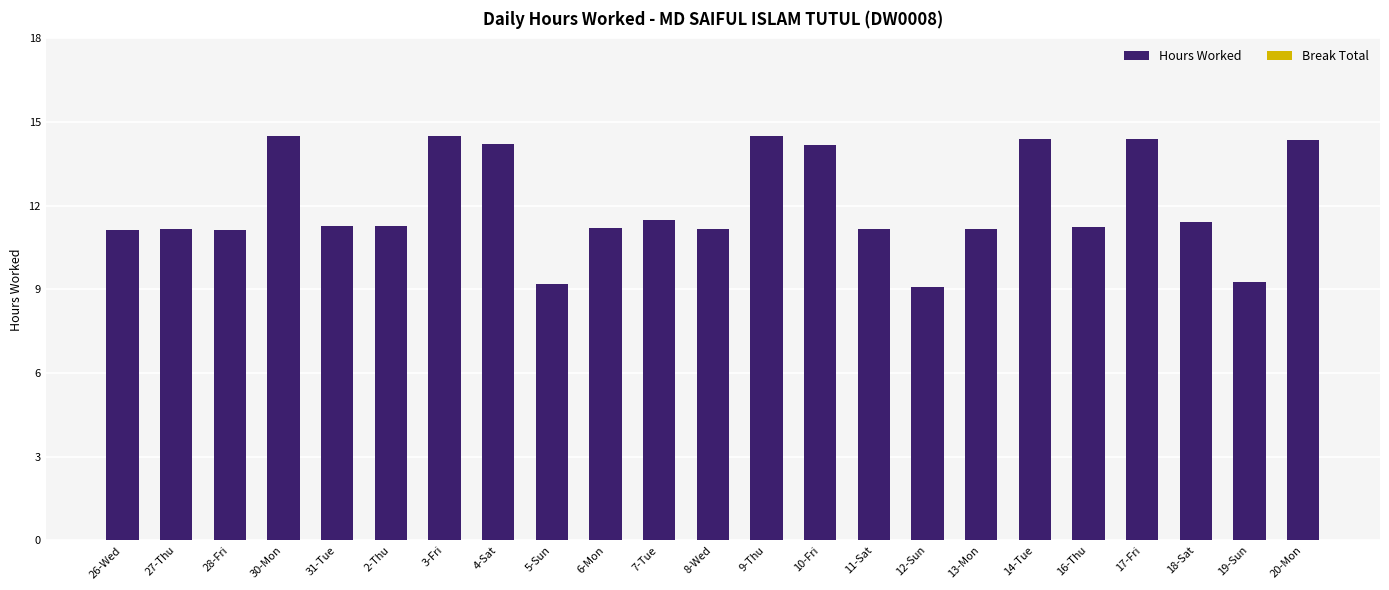

What is the maximum value shown in the chart?

14.5